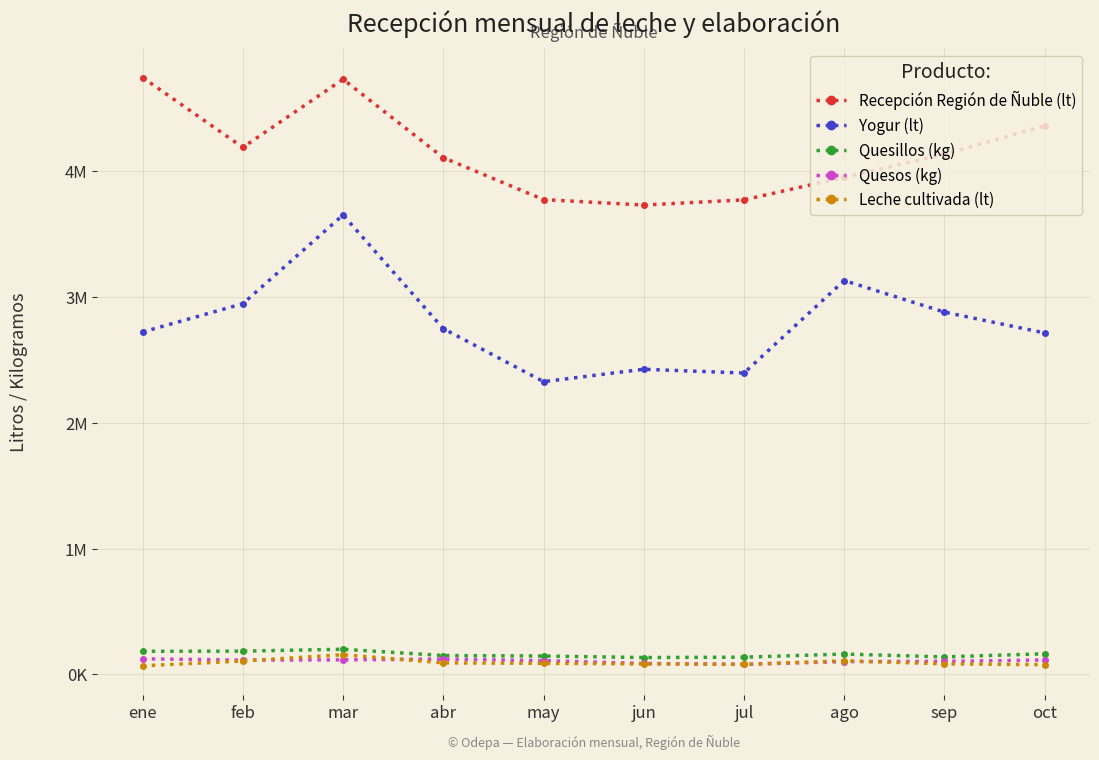

Which series has the largest range (max minus min)?

Yogur (lt)